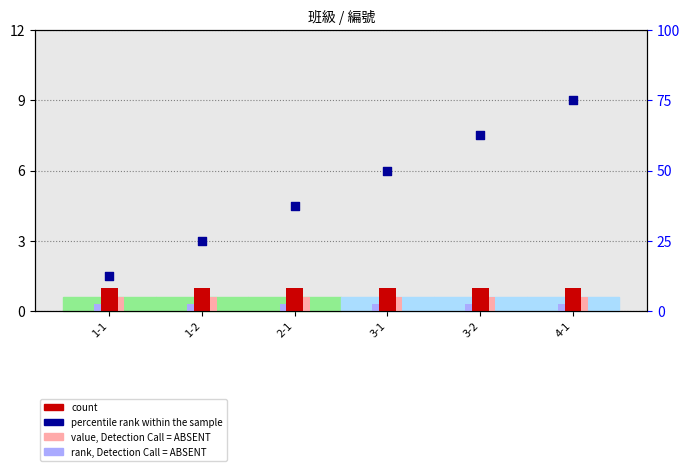

What is the total value across all series at 1-2?

4.9